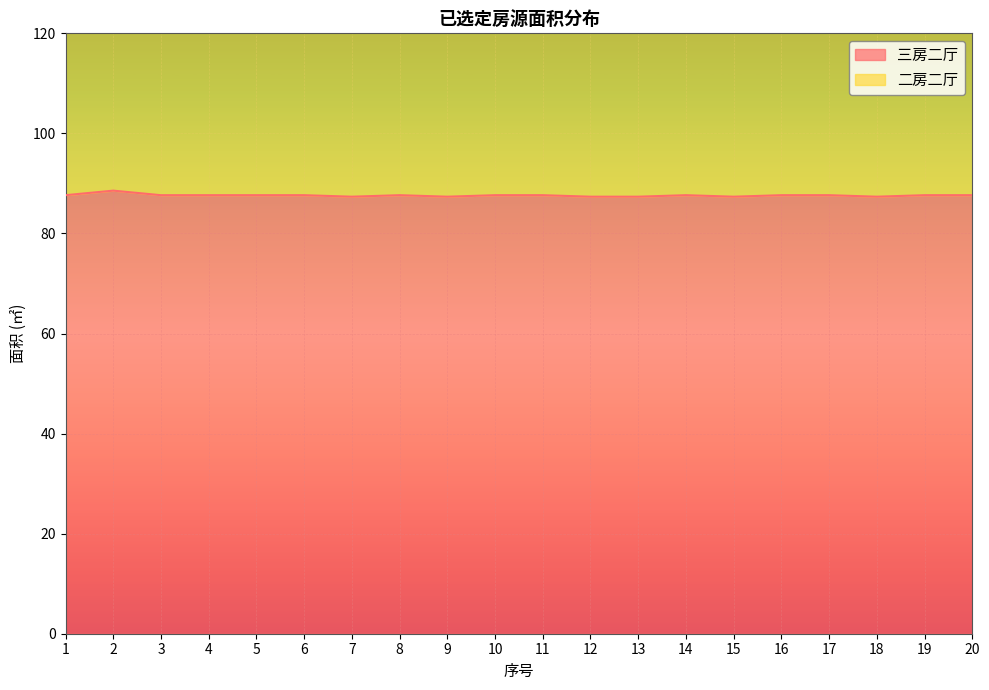

Does the chart display data point markers on the line(s)?

No